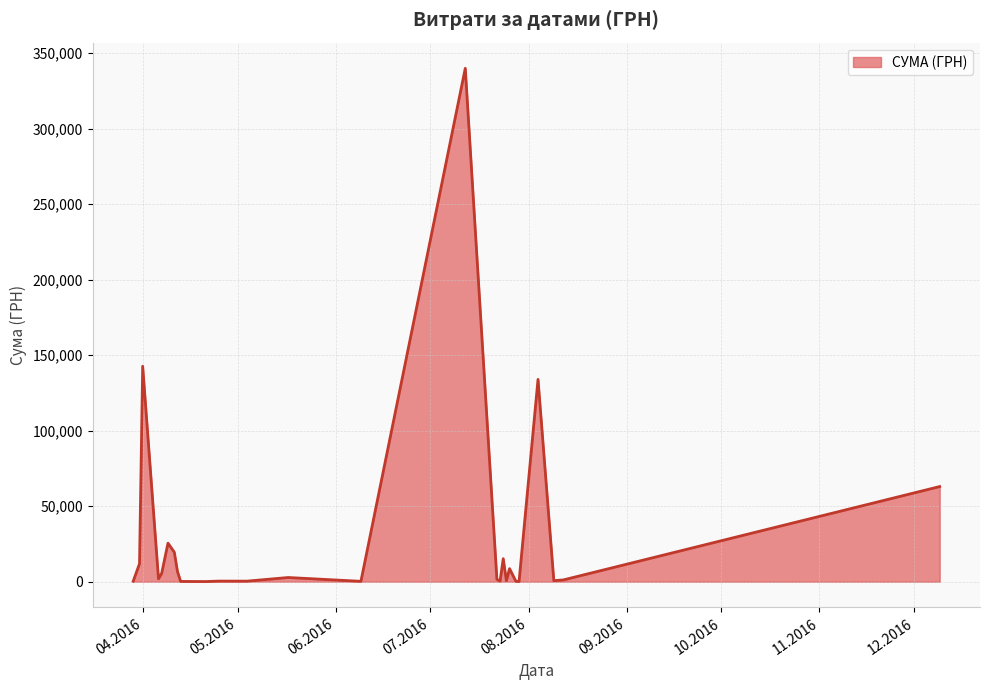

What is the maximum value shown in the chart?

340053.3